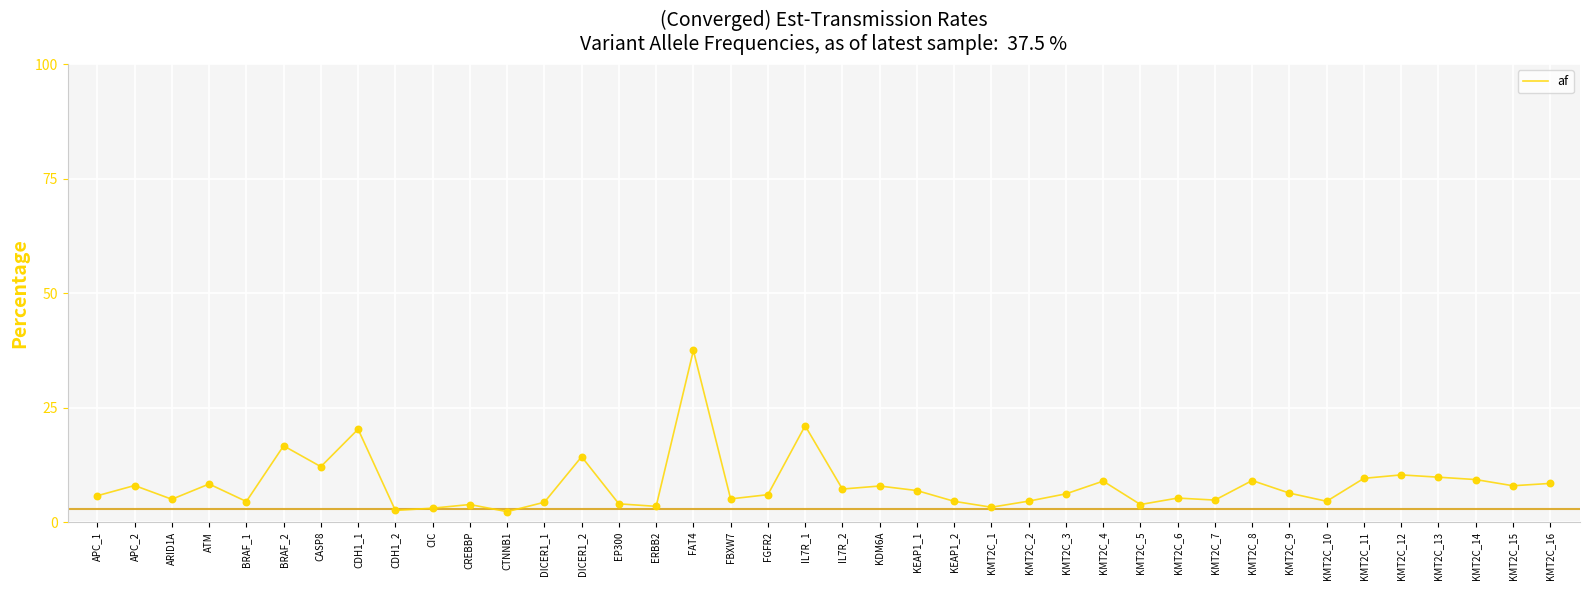

Between CIC and KMT2C_6, which is larger?

KMT2C_6